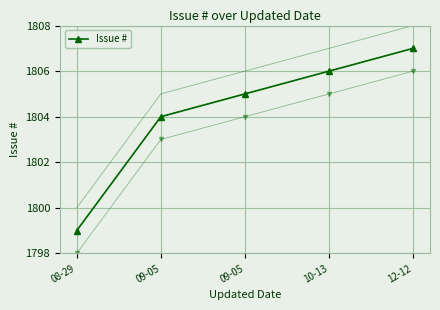

What is the difference between the maximum and second lowest values?

3